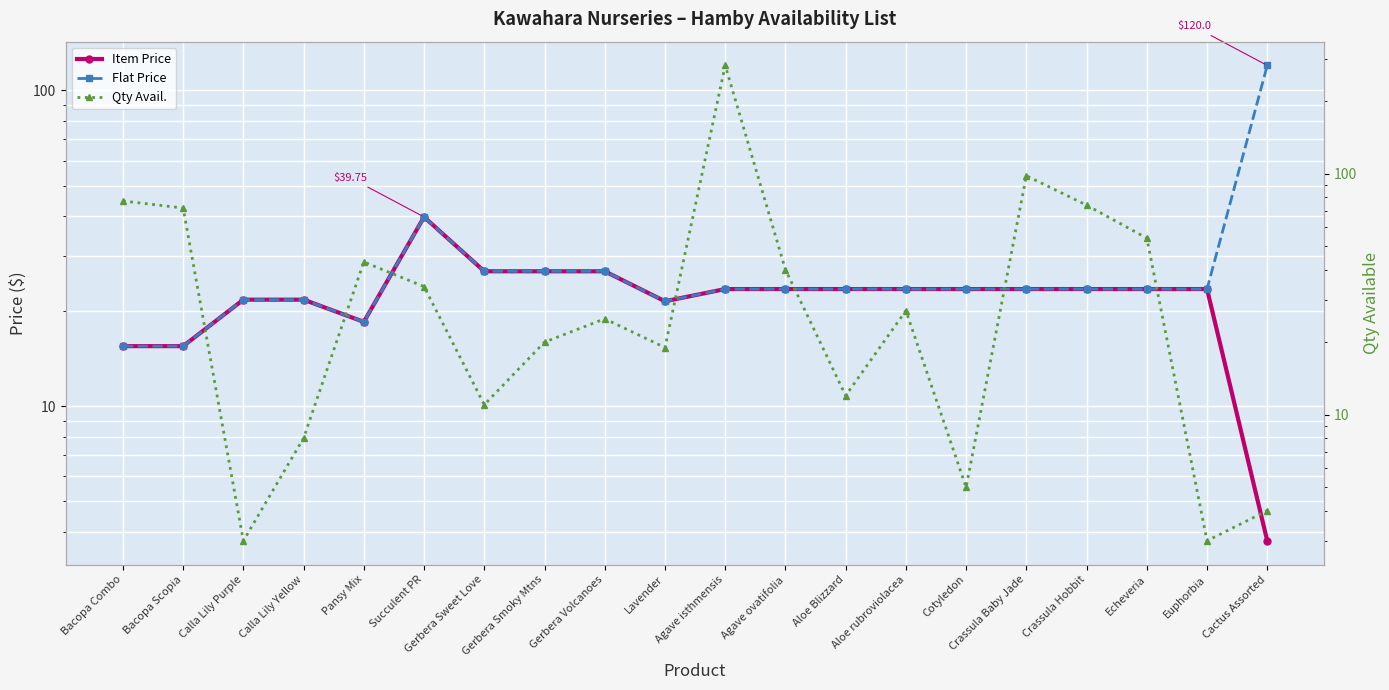

Reading right to left, what are all the values shown in this chart?

Item Price: 3.8	23.5	23.5	23.5	23.5	23.5	23.5	23.5	23.5	23.5	21.5	26.8	26.8	26.8	39.8	18.5	21.8	21.8	15.5	15.5
Flat Price: 120.0	23.5	23.5	23.5	23.5	23.5	23.5	23.5	23.5	23.5	21.5	26.8	26.8	26.8	39.8	18.5	21.8	21.8	15.5	15.5
Qty Avail.: 4.0	3.0	54.0	74.0	98.0	5.0	27.0	12.0	40.0	281.0	19.0	25.0	20.0	11.0	34.0	43.0	8.0	3.0	72.0	77.0